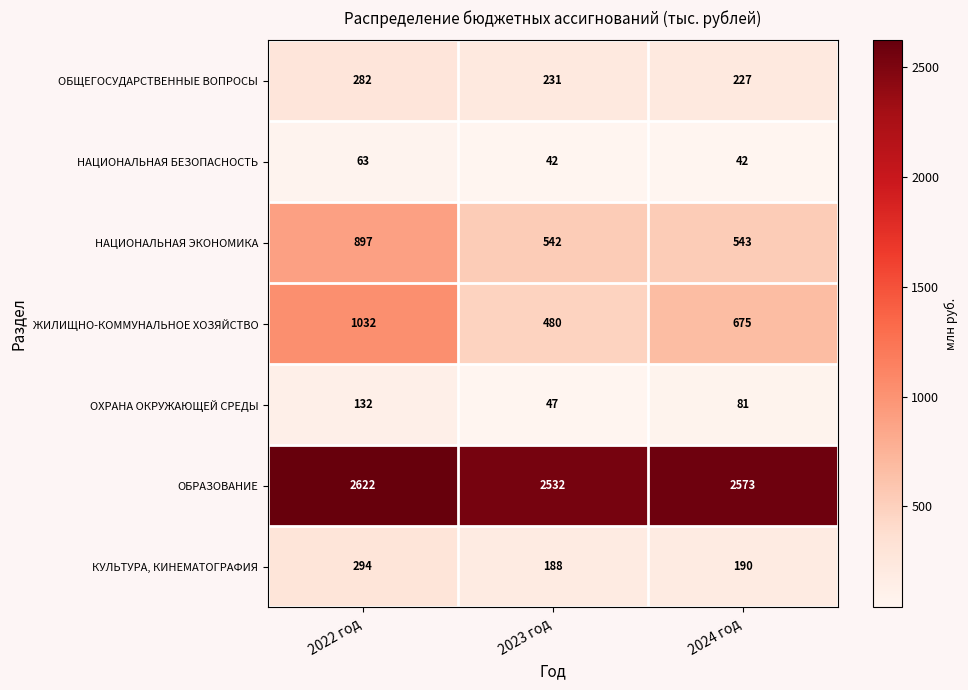

Count the number of categories in the chart.

3